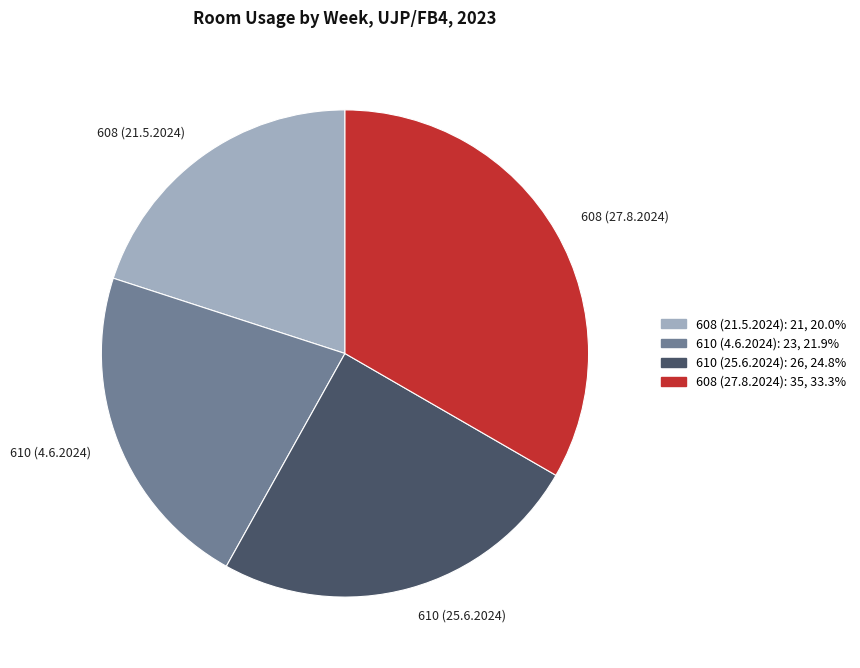

Which slice is the smallest?

608 (21.5.2024)